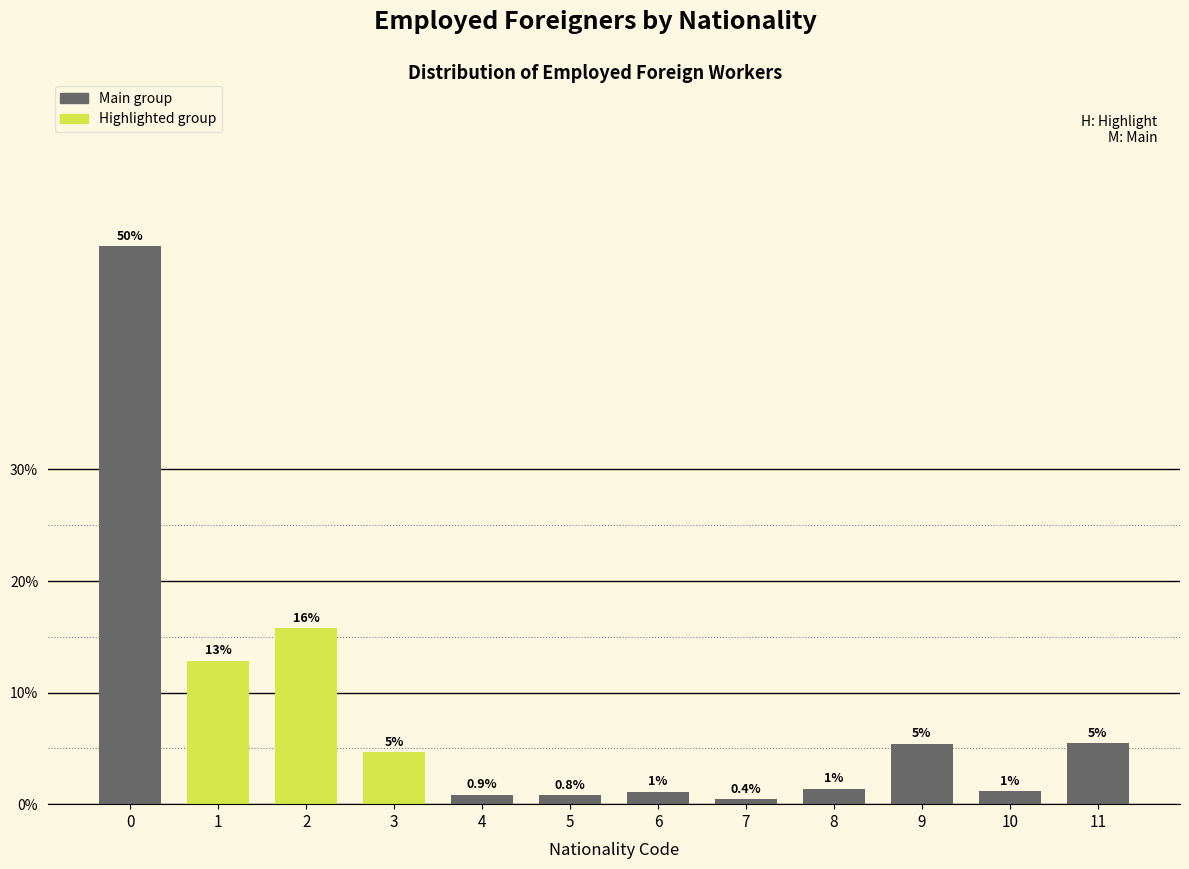

How many bars are there in total?

12